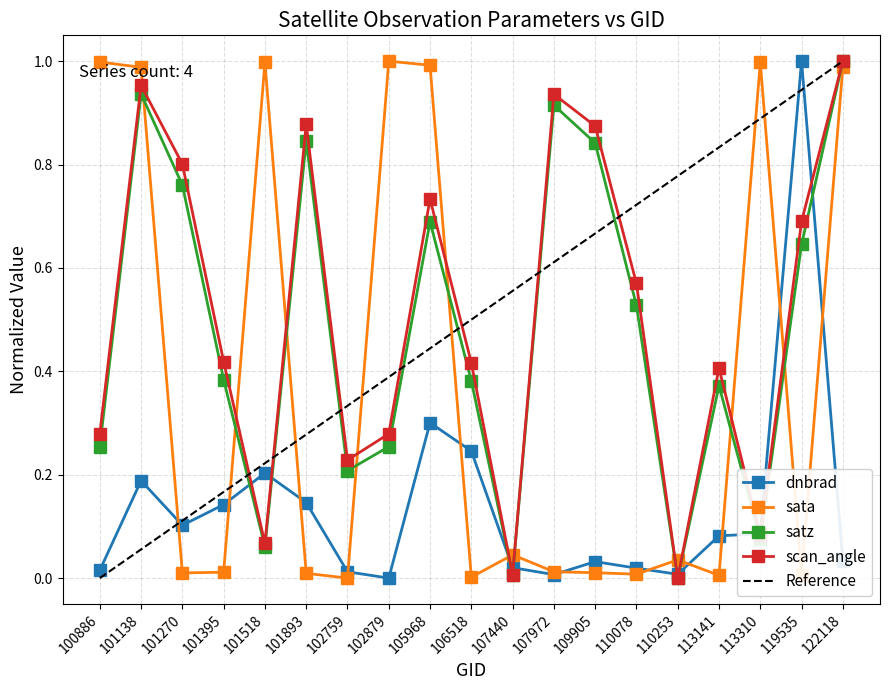

The value of satz at 110078 is 0.8. True or false?

False